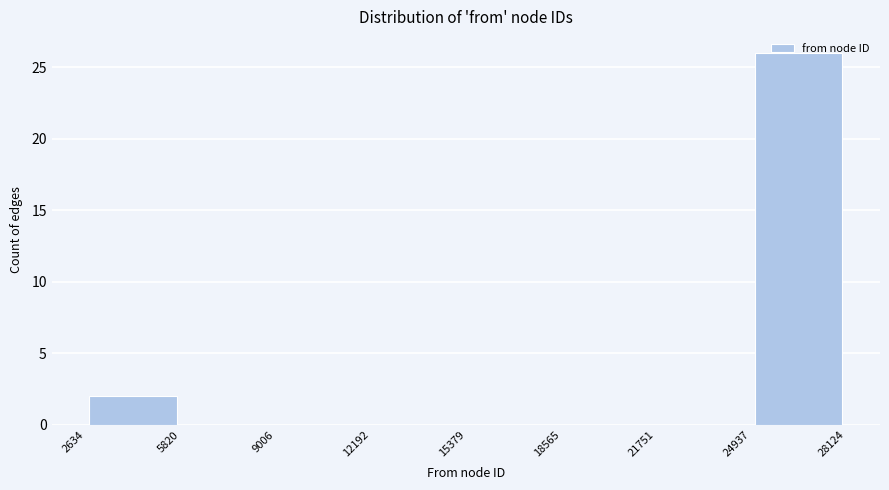

How tall is the bar that spans 2634 to 5820 on the x-axis? The values are not printed on the chart, so give them approximately, as read against the axis.

2